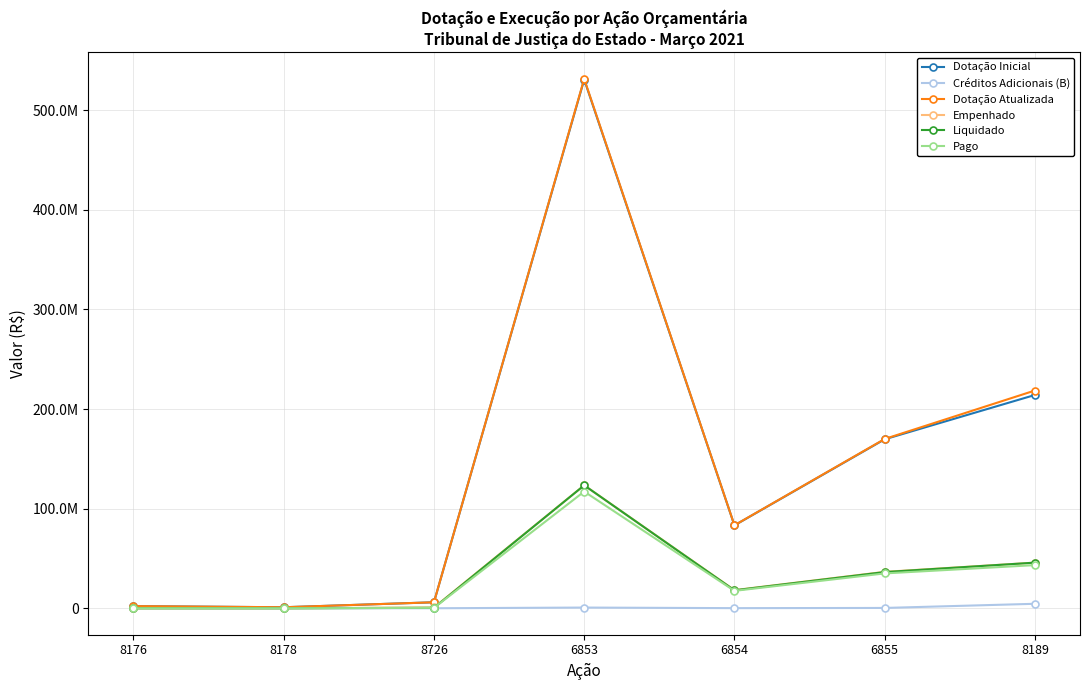

At how many categories does at least one series exceed 234161232?

1